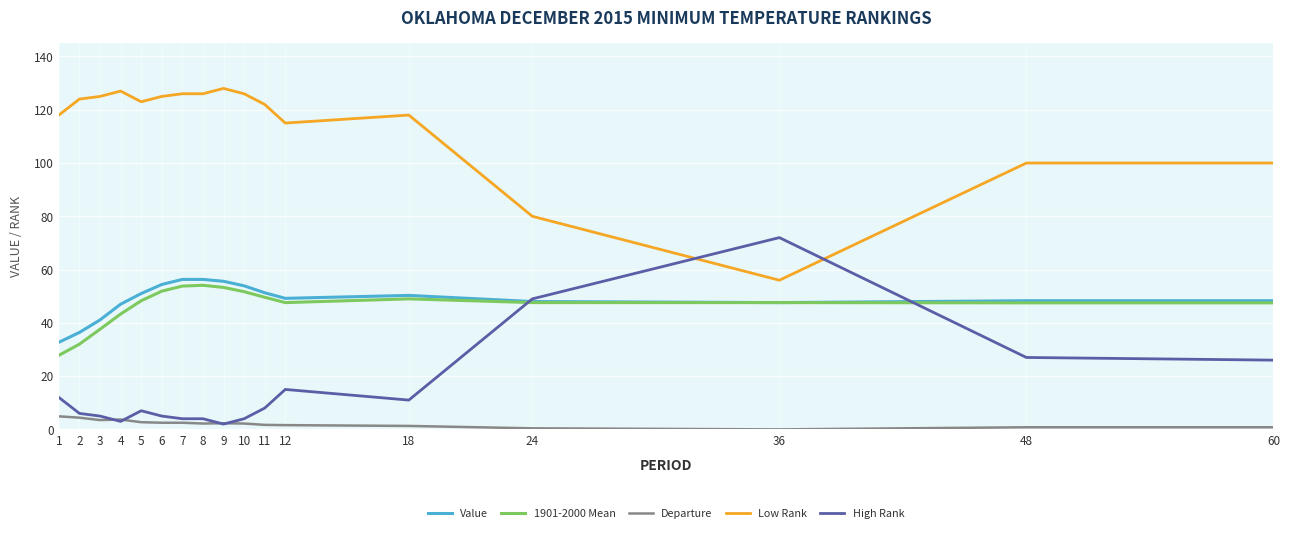

Is it true that Value equals 36.4 at 2?

True